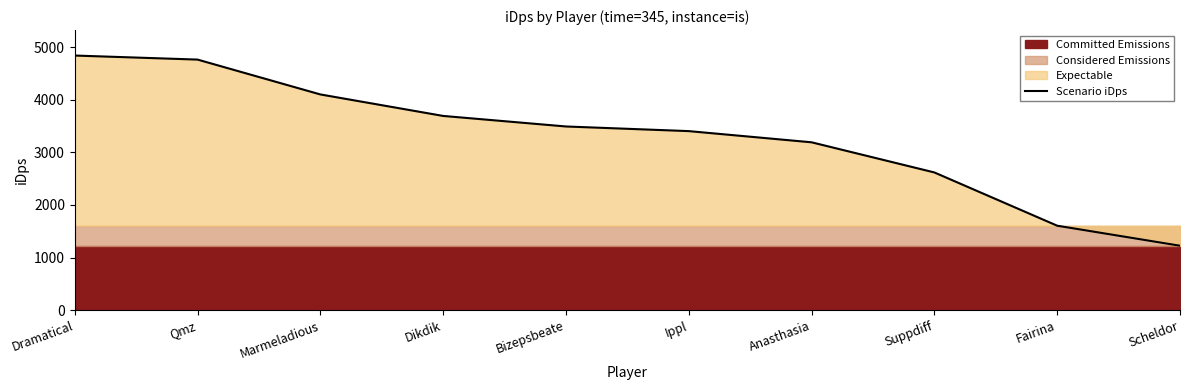

True or false: there are more than 0 points higher than both neighbors.

False